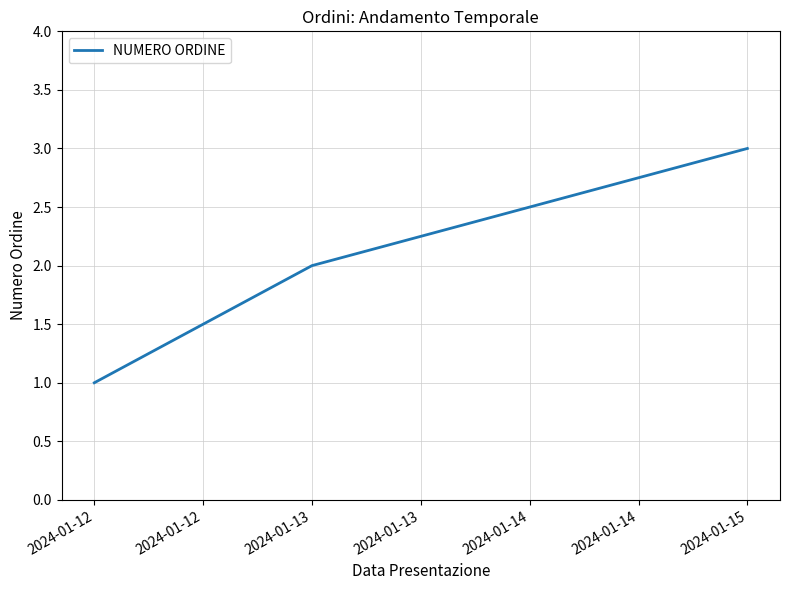

What is the greatest value displayed?

3